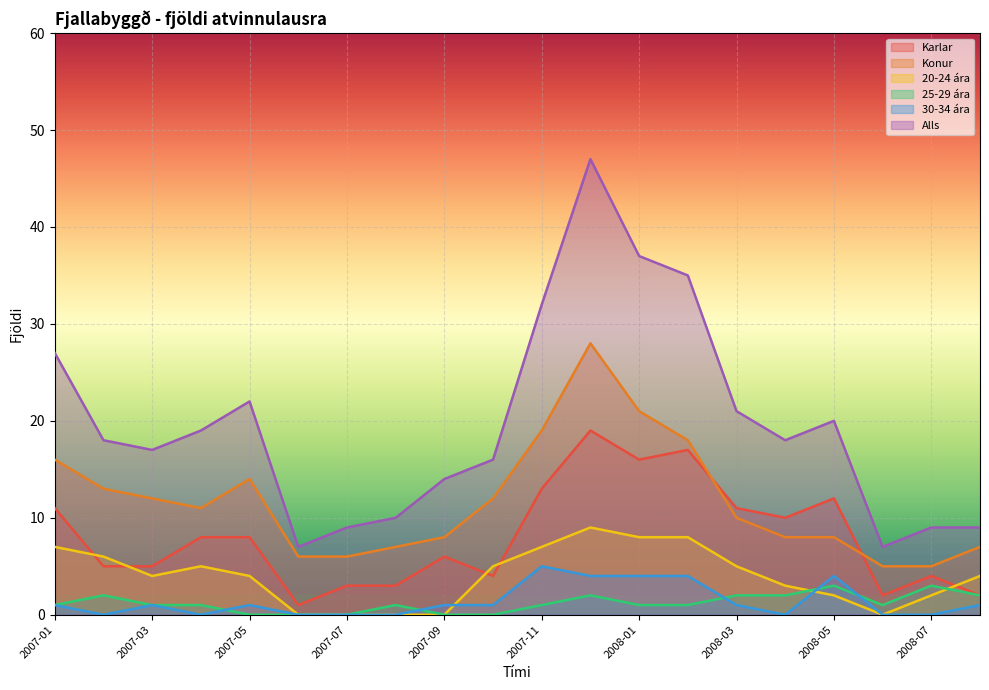

What is the sum of the Konur values at 2007-11 and 2008-07?

24